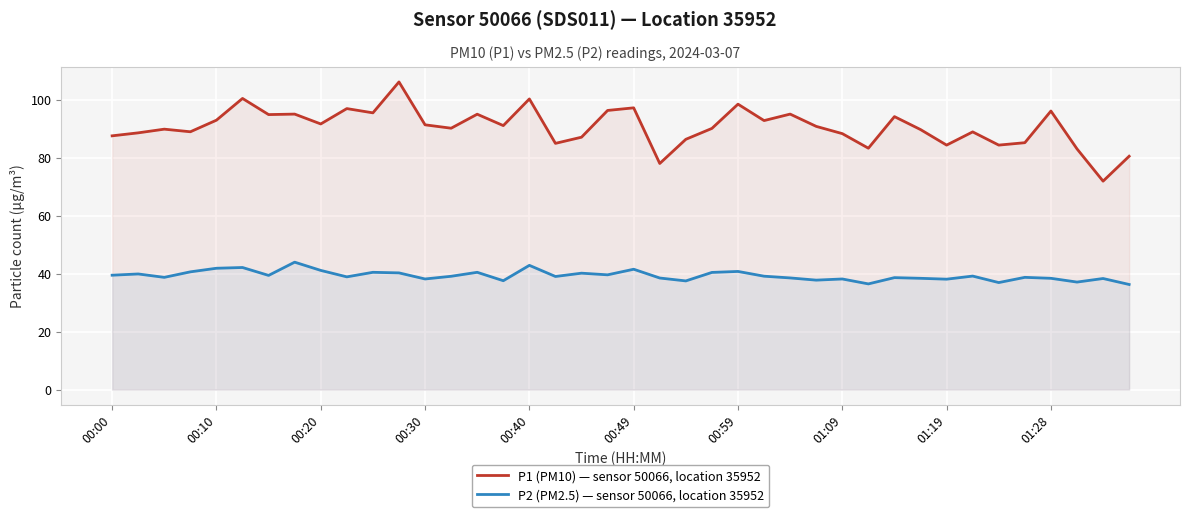

Between 19 and 31, which series saw the biggest shift?

P1 (PM10) — sensor 50066, location 35952